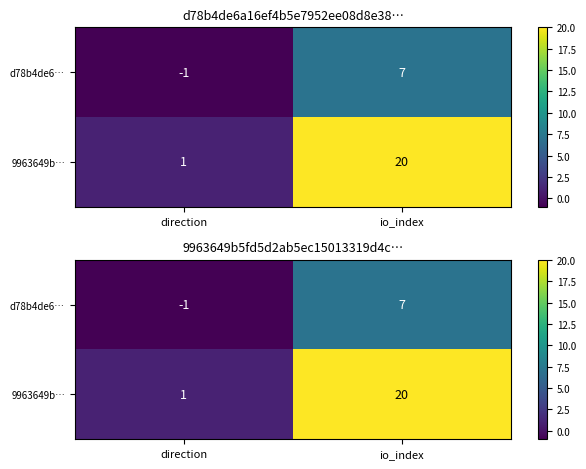

At how many categories does at least one series exceed 15?

1